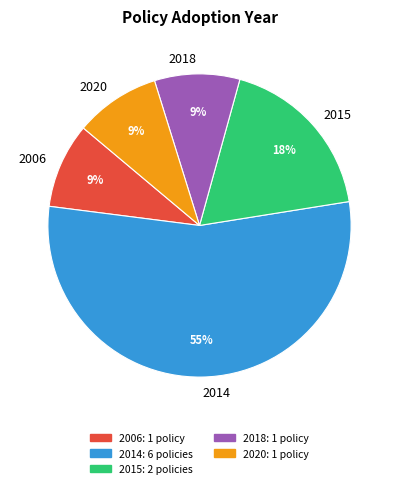

Which slice is the largest?

2014